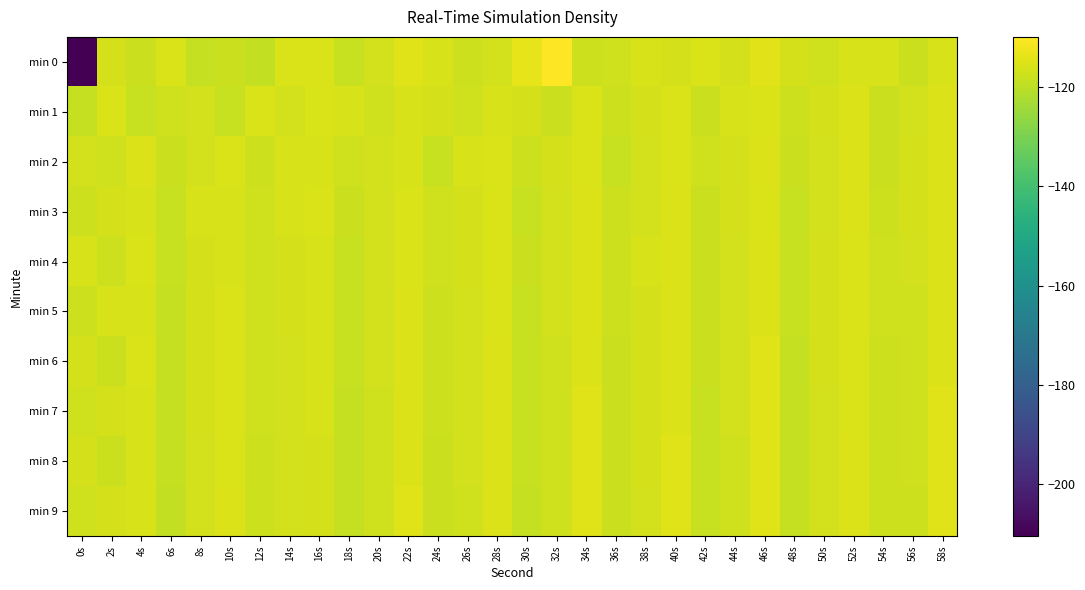

At 58s, list the series in order from smallest to largest.

min 0, min 1, min 2, min 4, min 5, min 3, min 6, min 7, min 8, min 9